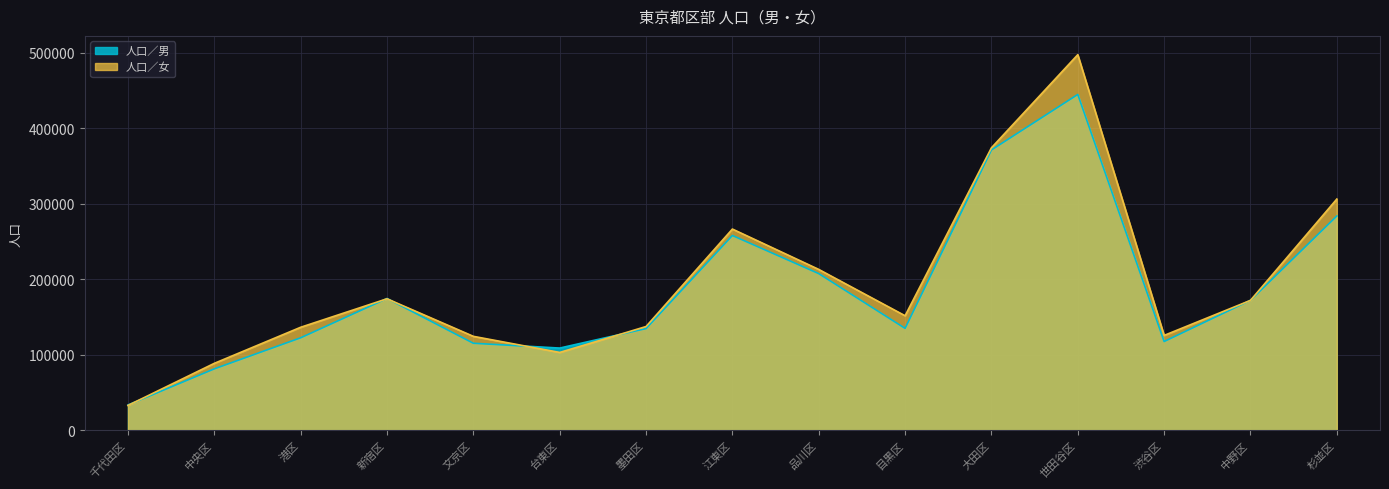

Which series has the widest spread of values?

人口／女